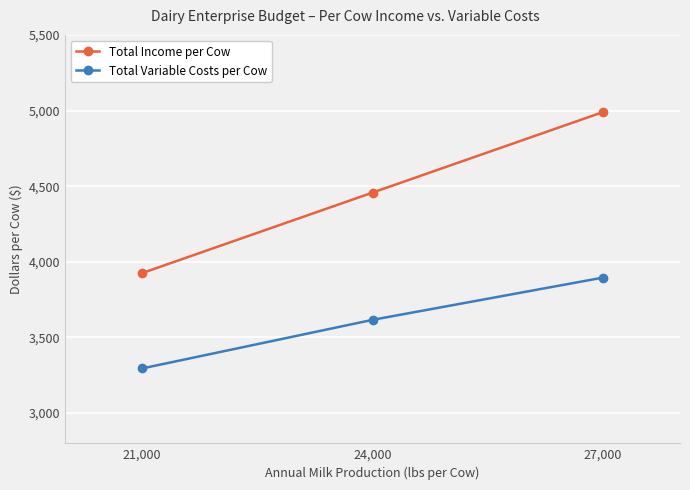

What is the average value of the Total Variable Costs per Cow series?

3602.5